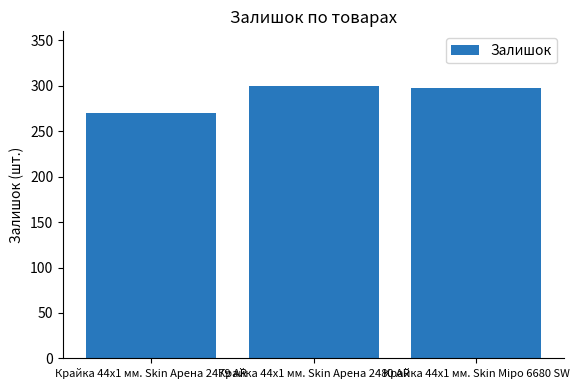

Which category has the lowest value across all series?

Крайка 44x1 мм. Skin Арена 2479 AR